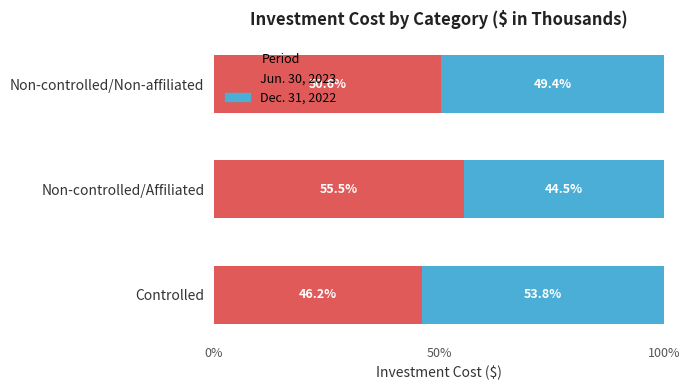

What is the sum of all Jun. 30, 2023 values?

152.3